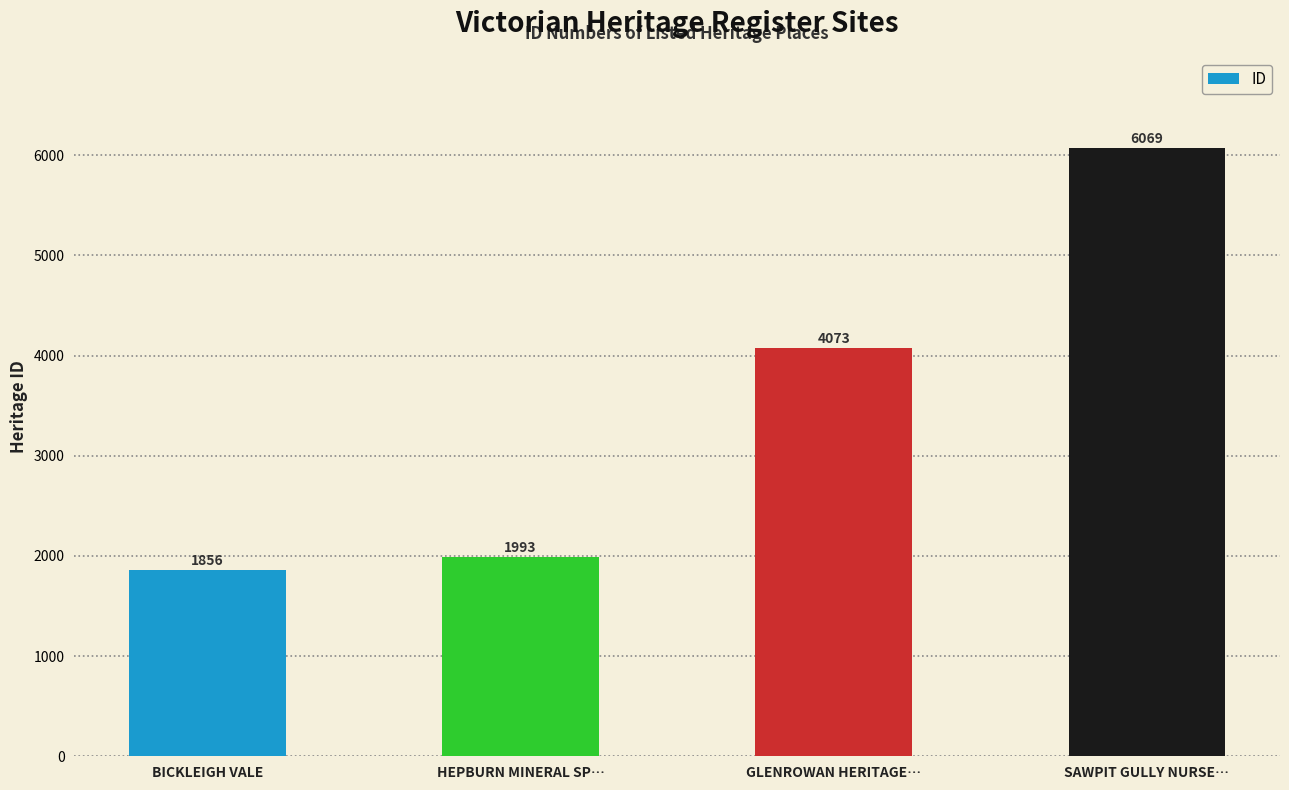

Reading left to right, transcribe all the data shown in this chart.

1856	1993	4073	6069